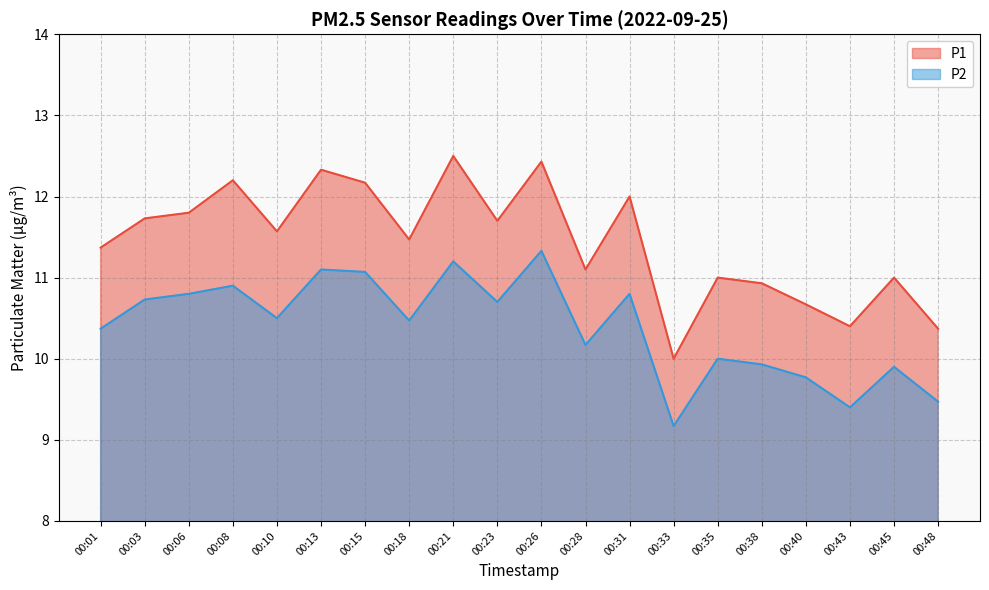

Between 00:15 and 00:26, which series saw the biggest shift?

P1